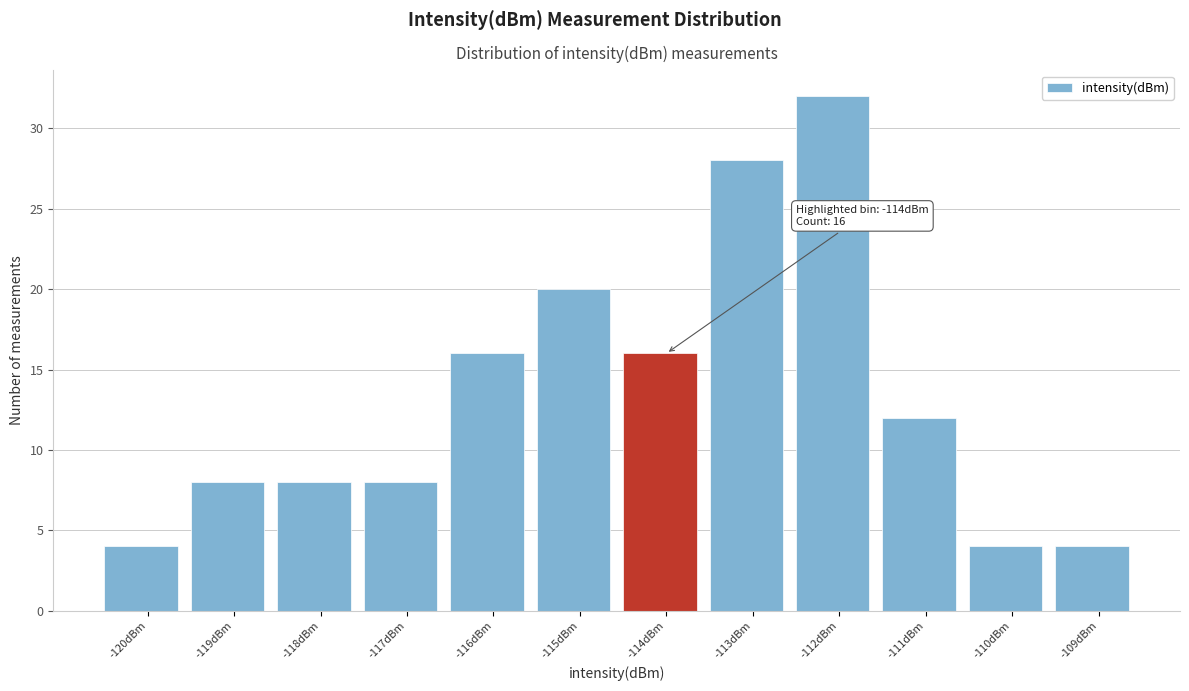

Reading left to right, what are all the values shown in this chart?

-120dBm=4	-119dBm=8	-118dBm=8	-117dBm=8	-116dBm=16	-115dBm=20	-114dBm=16	-113dBm=28	-112dBm=32	-111dBm=12	-110dBm=4	-109dBm=4